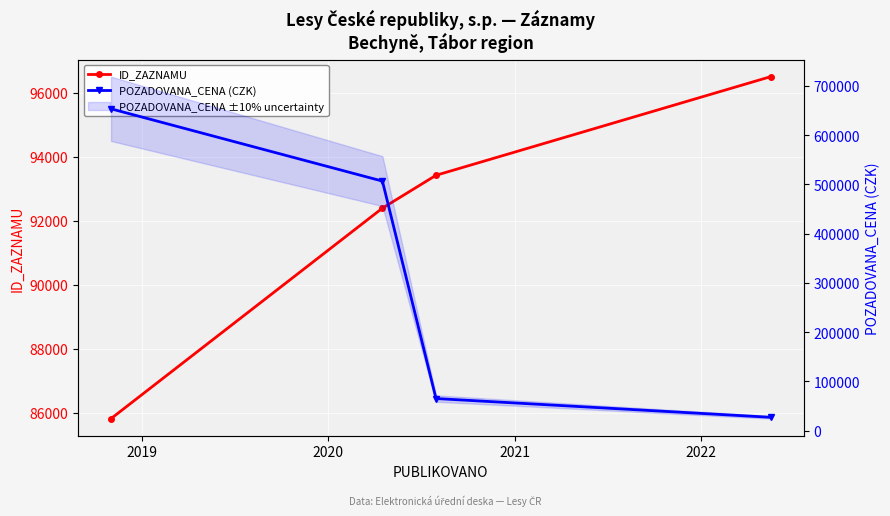

Is this an area chart (filled region under the line)?

No